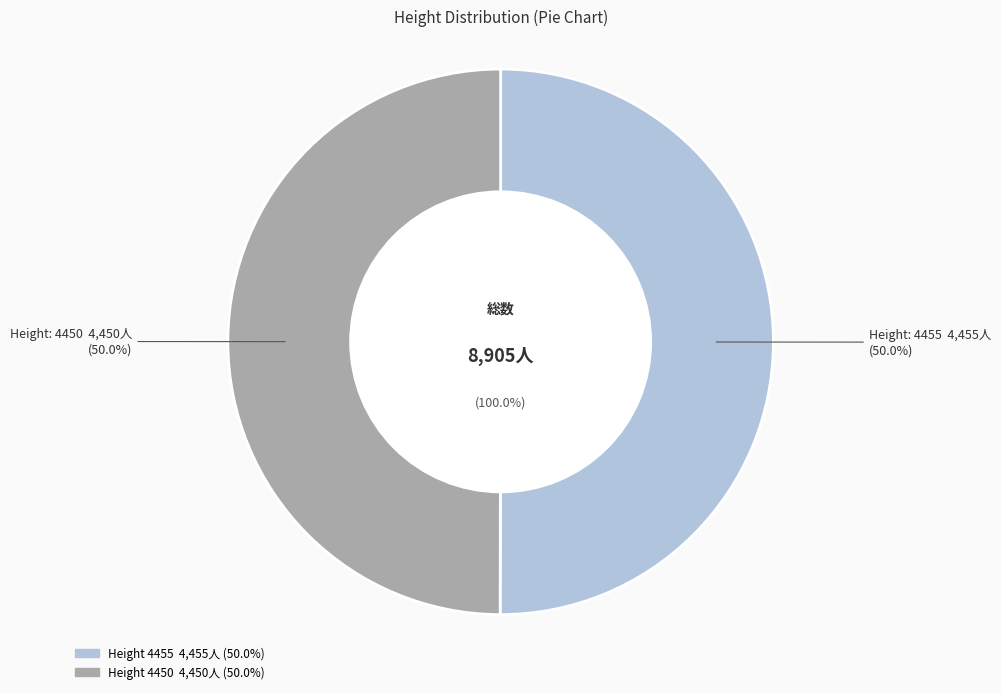

Combined, what portion of the pie is 4450 and 4455?

100.0%